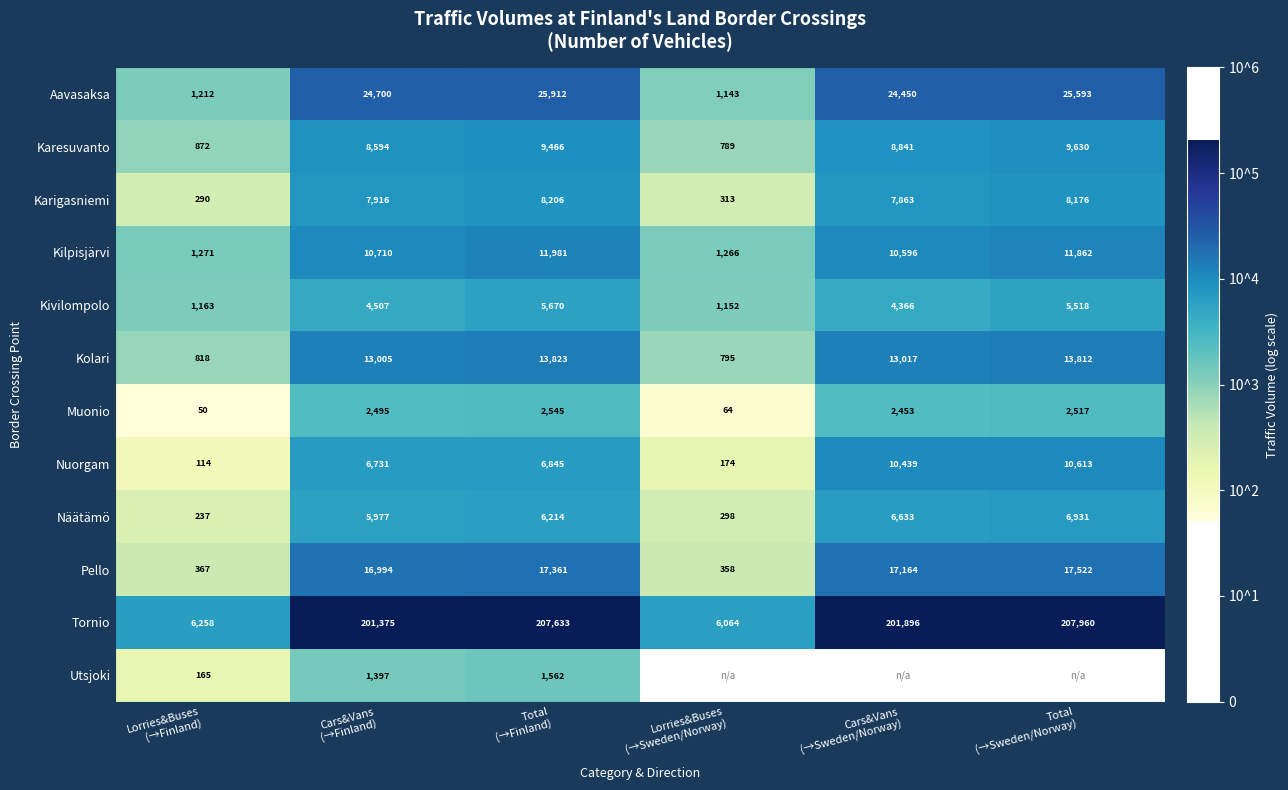

Which series has the largest total across all categories?

Tornio